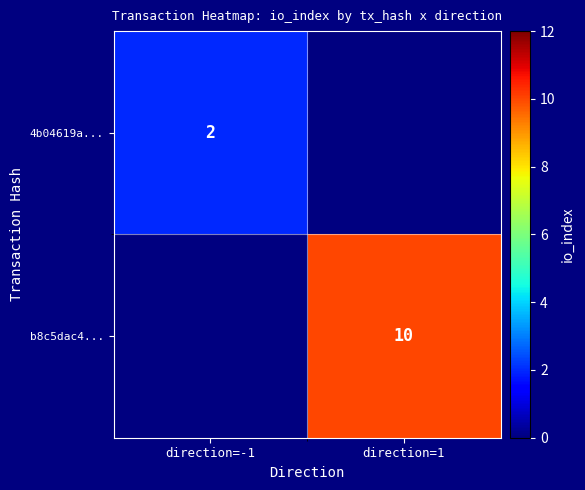

Is it true that b8c5dac4... equals 10 at direction=1?

True